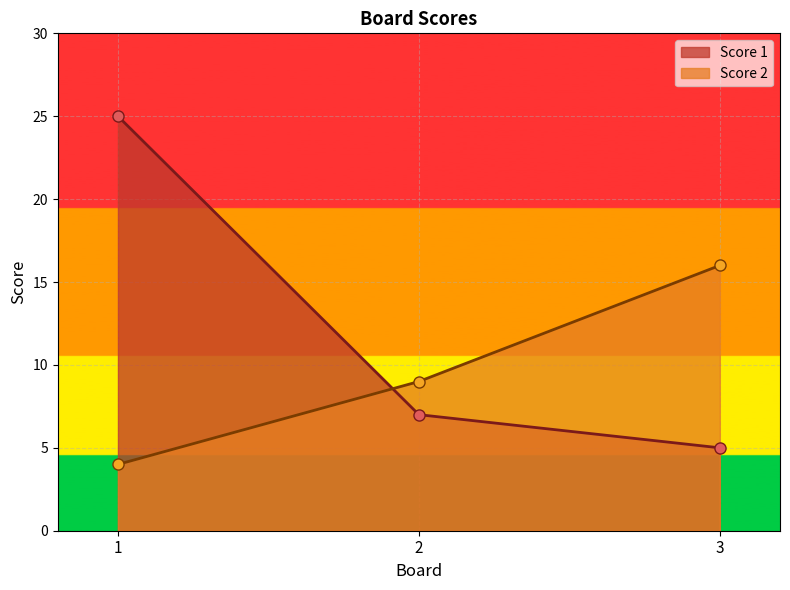

How many series are shown in this chart?

2